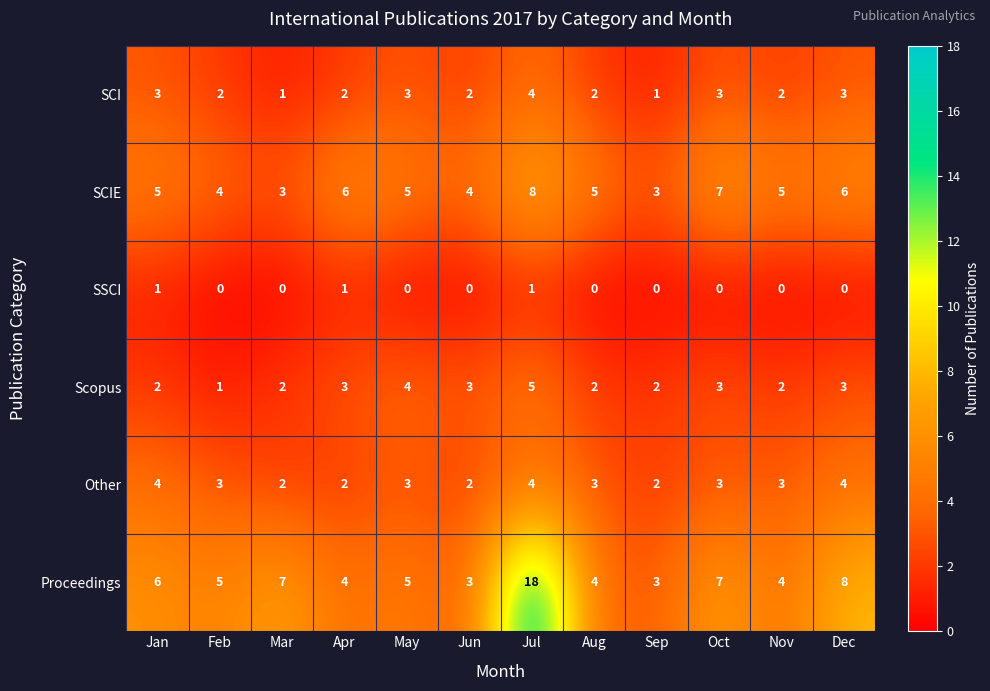

What is the maximum value shown in the chart?

18